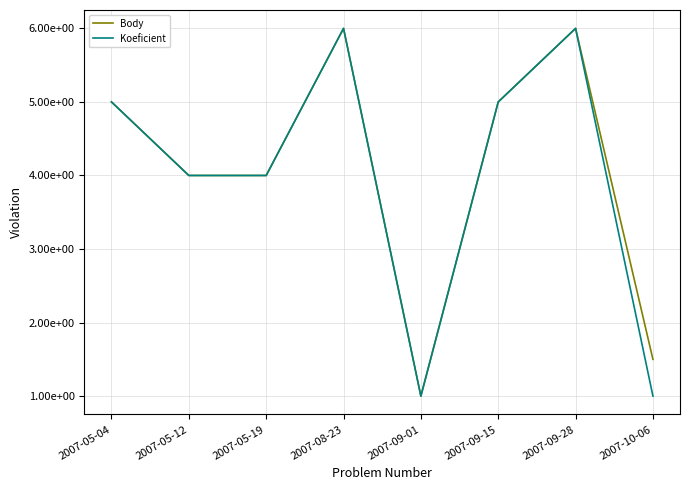

What is the difference between the second highest and minimum values in the Body series?

5.0